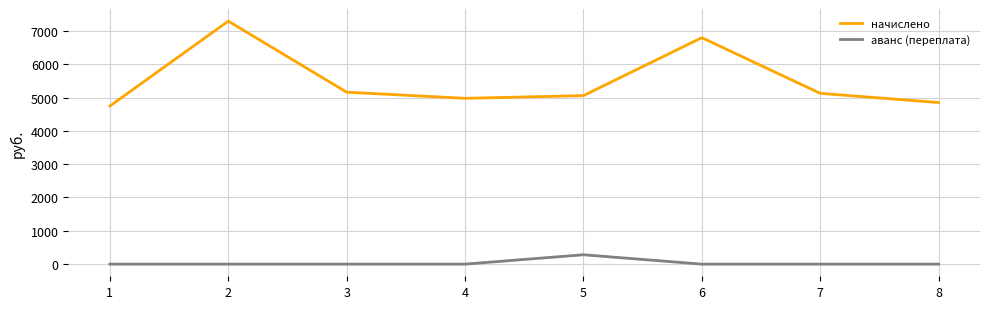

Which category has the highest value in the аванс (переплата) series?

5